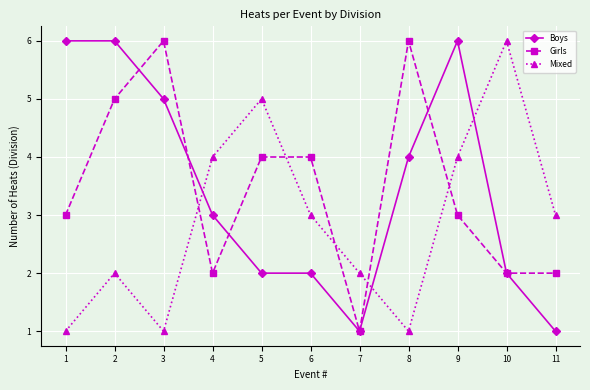

True or false: Mixed and Boys intersect in this chart.

True